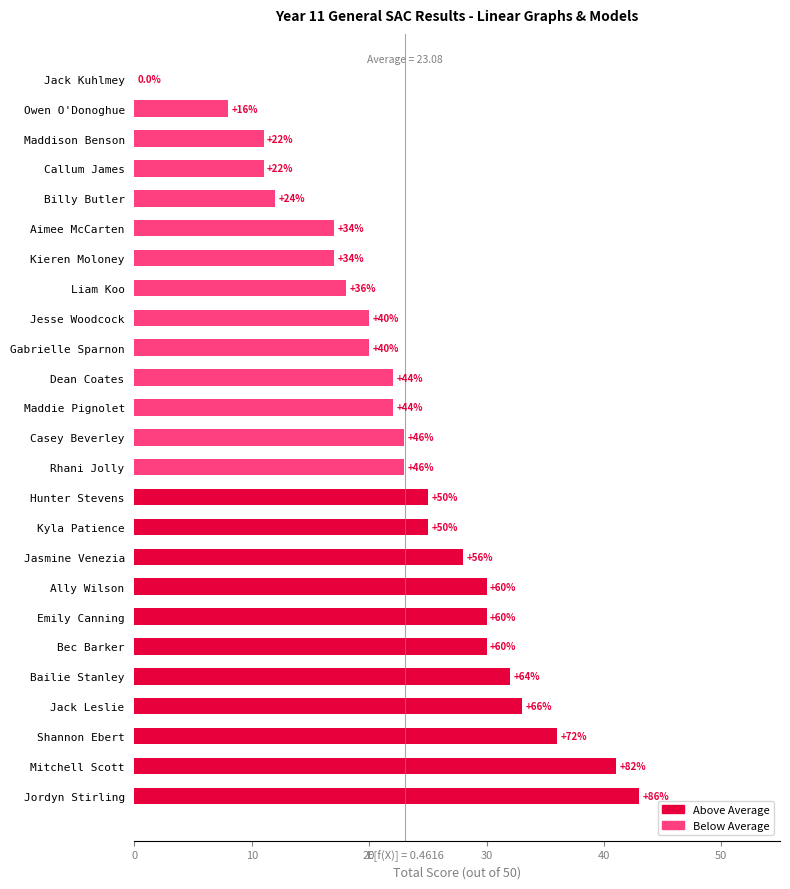

What is the maximum value shown in the chart?

43